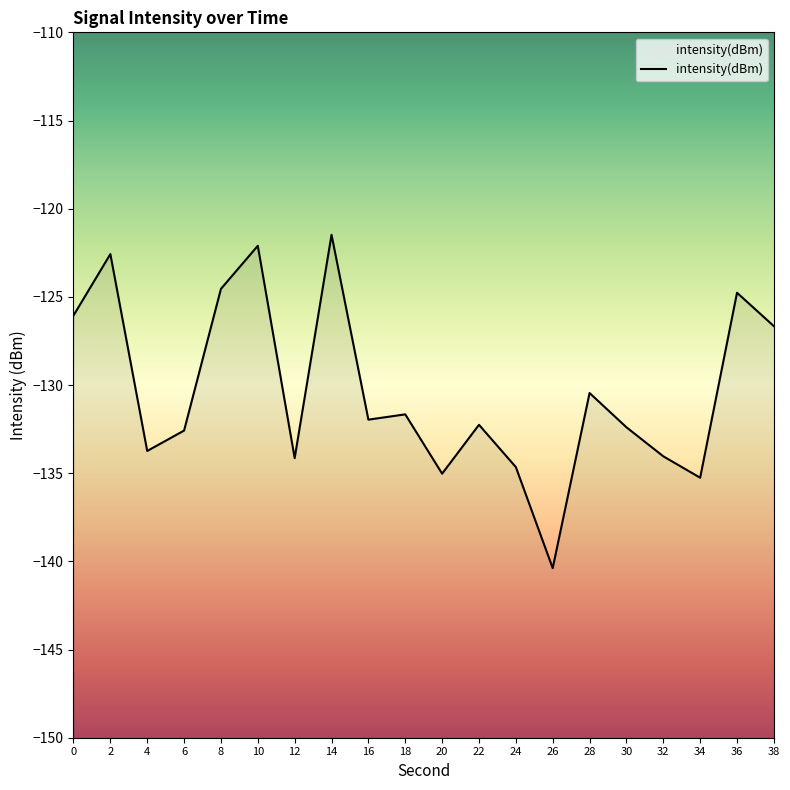

What is the value of the 11th point from the left?

-135.0